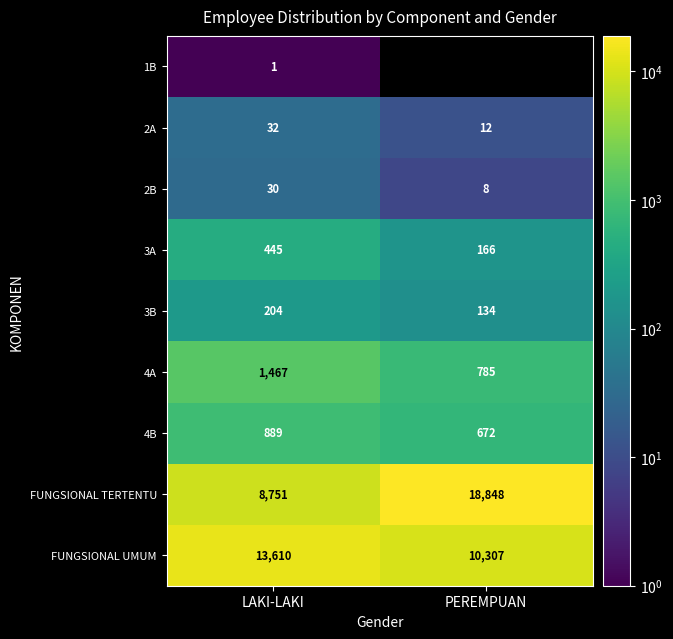

What is the difference between the 3B values at LAKI-LAKI and PEREMPUAN?

70